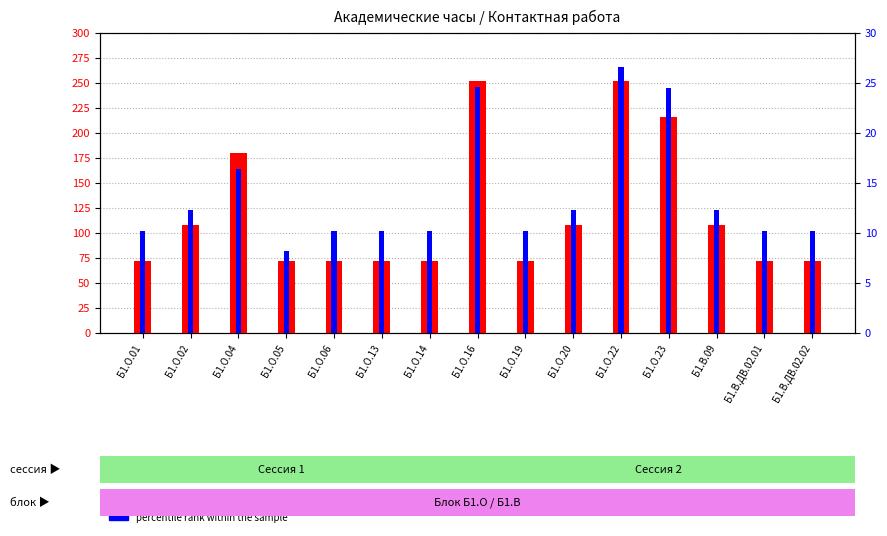

What are all the series names shown in the legend?

count, percentile rank within the sample